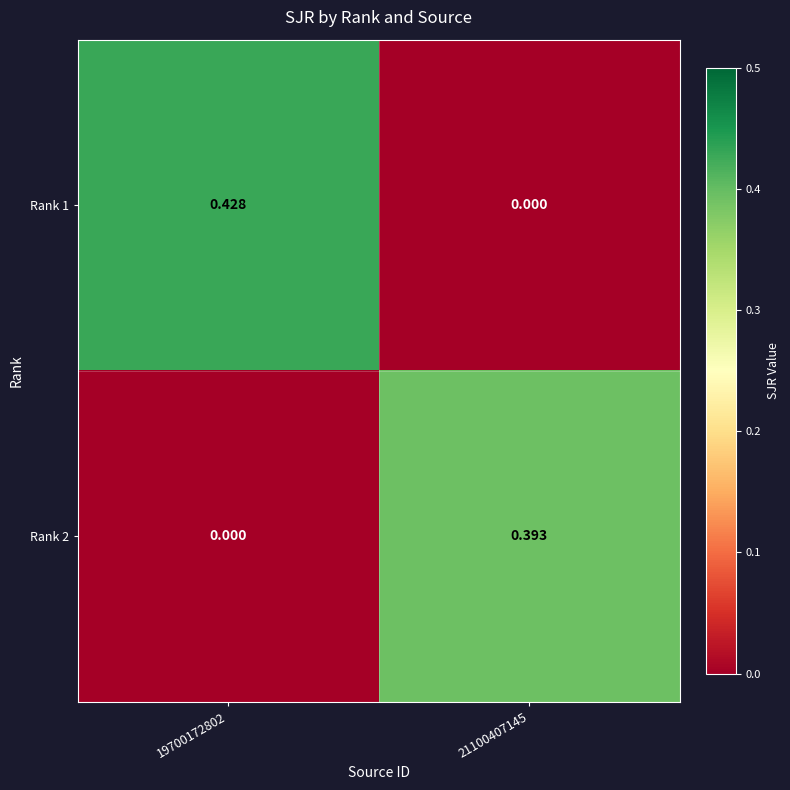

List the series in order of their overall mean, lowest first.

Rank 2, Rank 1